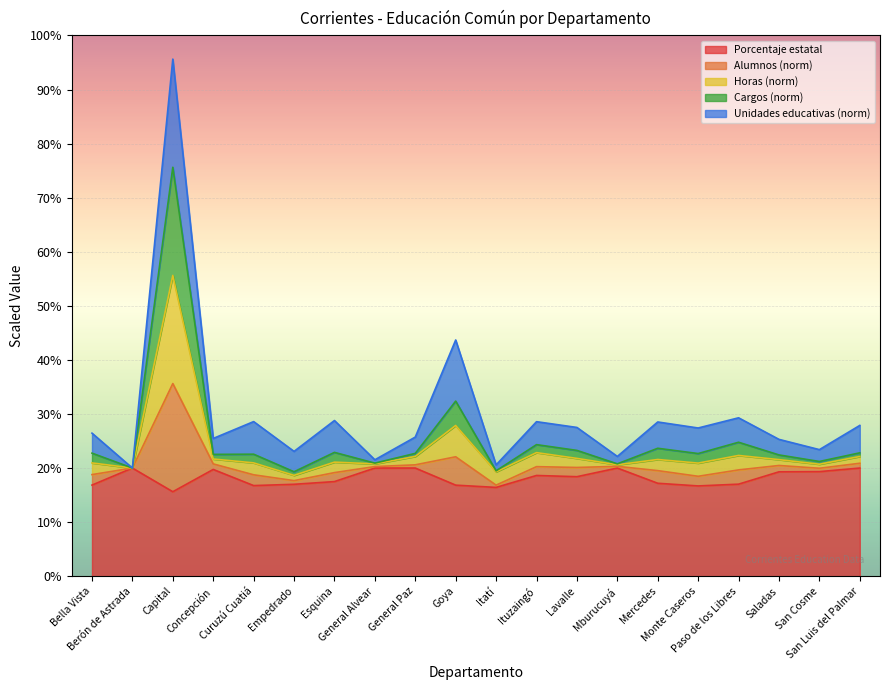

What is the minimum value for Porcentaje estatal?

15.6